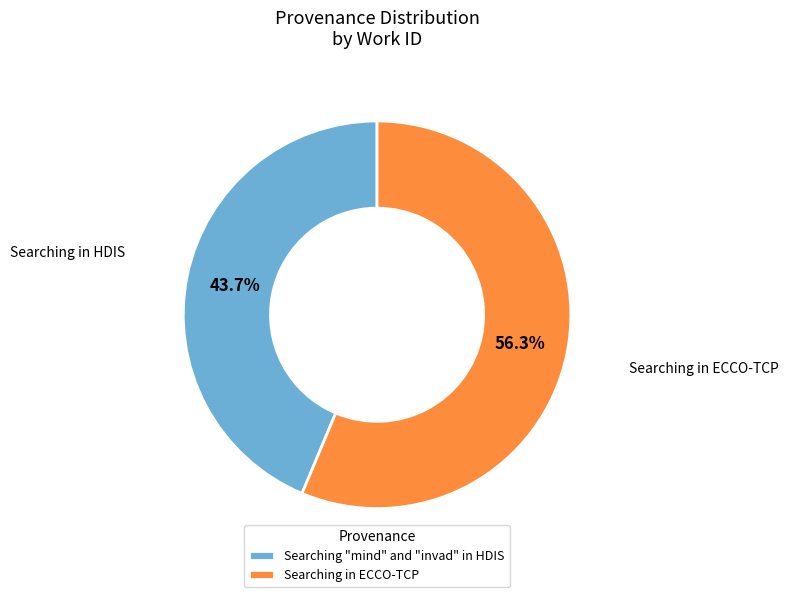

Combined, do Searching "mind" and "invad" in HDIS and Searching in ECCO-TCP account for over 50%?

Yes